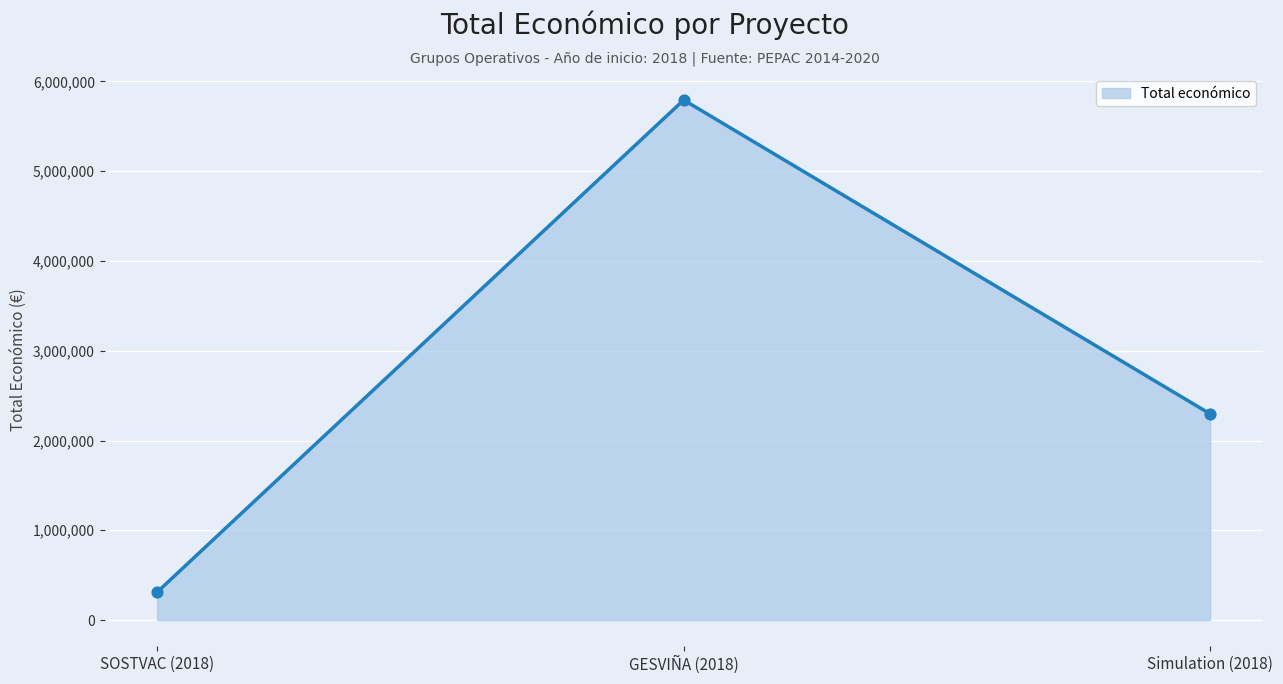

What is the change in value from SOSTVAC (2018) to GESVIÑA (2018)?

+5480668